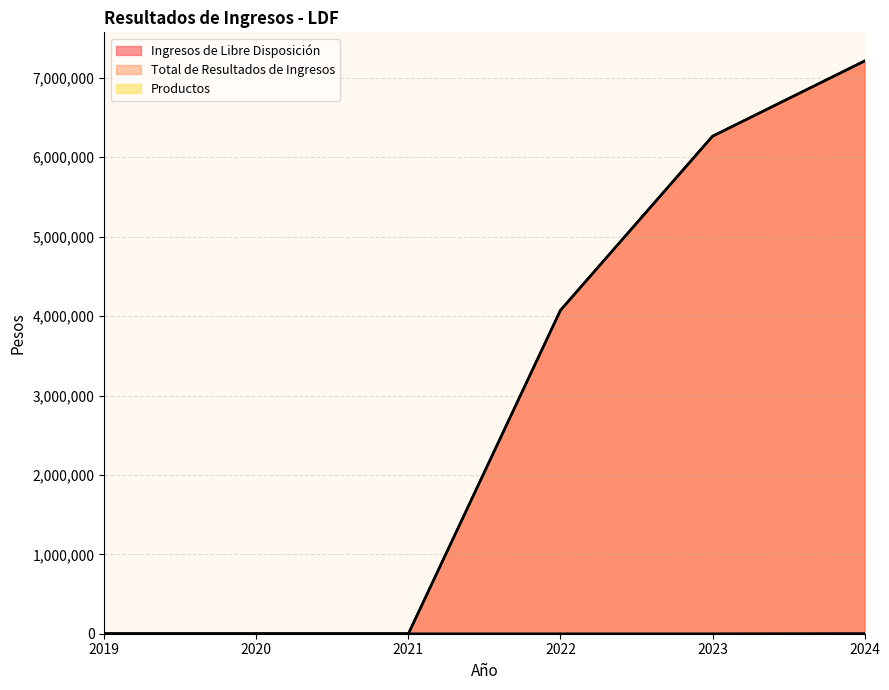

What is the spread (max minus min) of values at 2022?

4073160.0